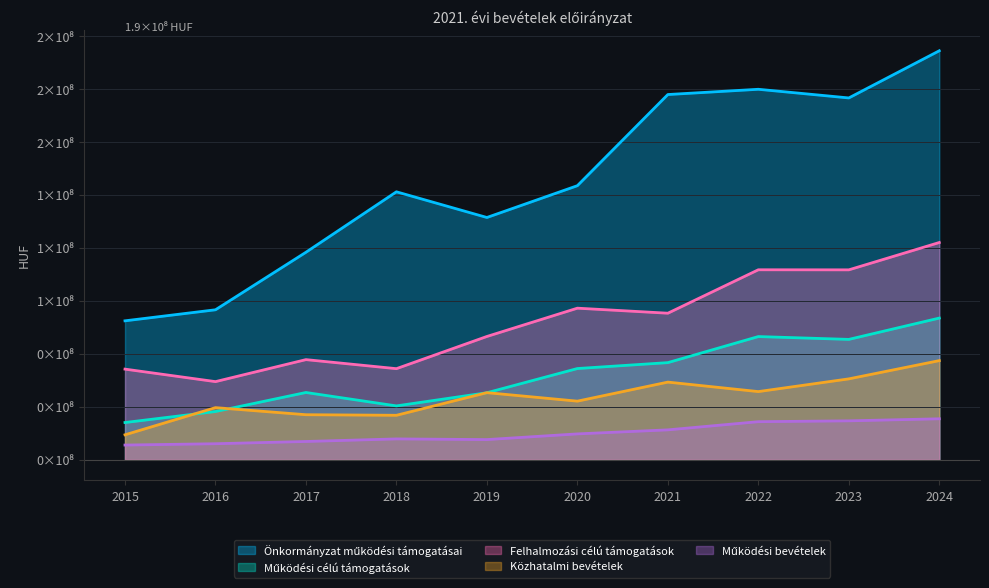

Where is the first local minimum?

Működési célú támogatások